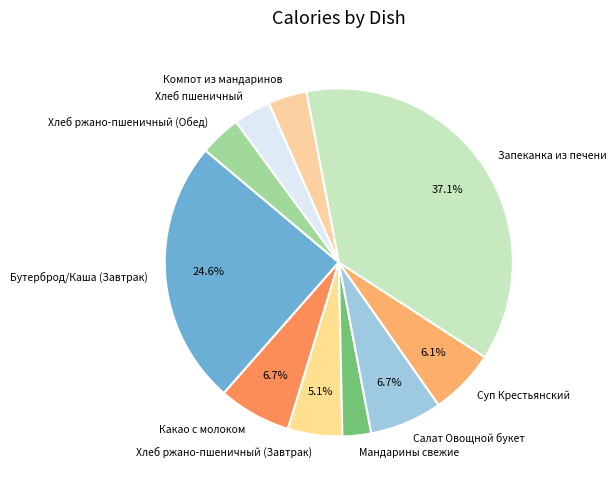

Which category has the biggest portion of the pie?

Запеканка из печени